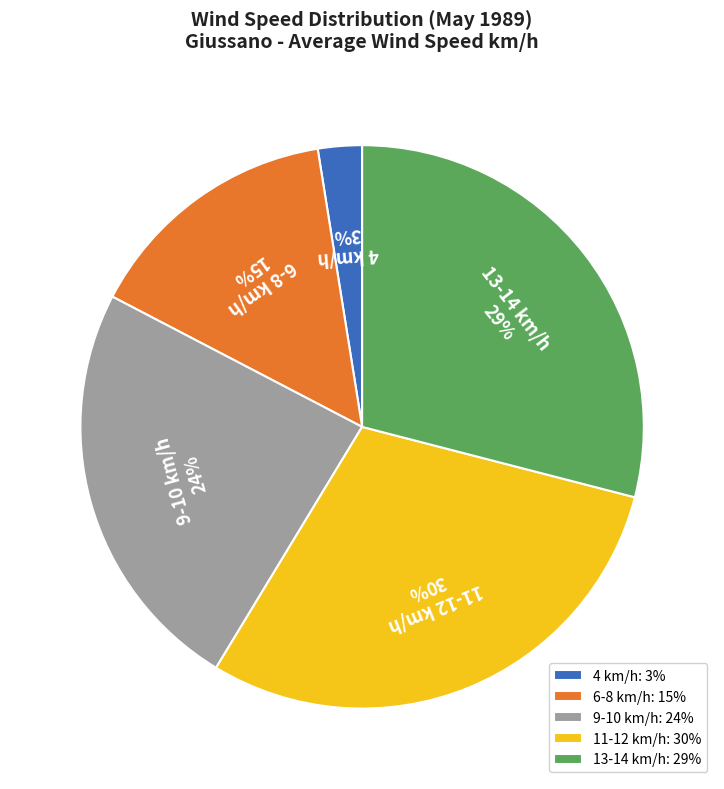

What percentage is the 9-10 km/h: 24% slice, to the nearest percent?

24%